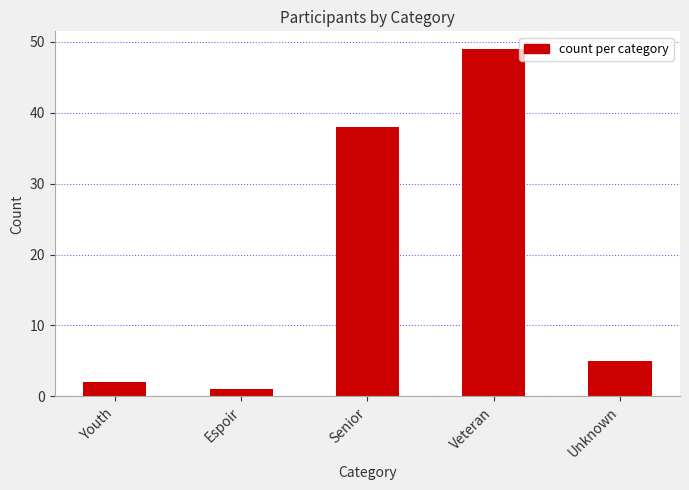

Reading left to right, what are all the values shown in this chart?

2	1	38	49	5